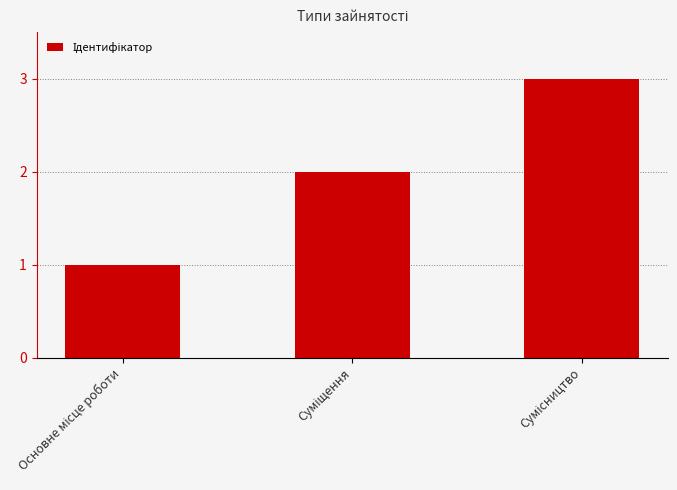

Does the chart contain stacked bars?

No